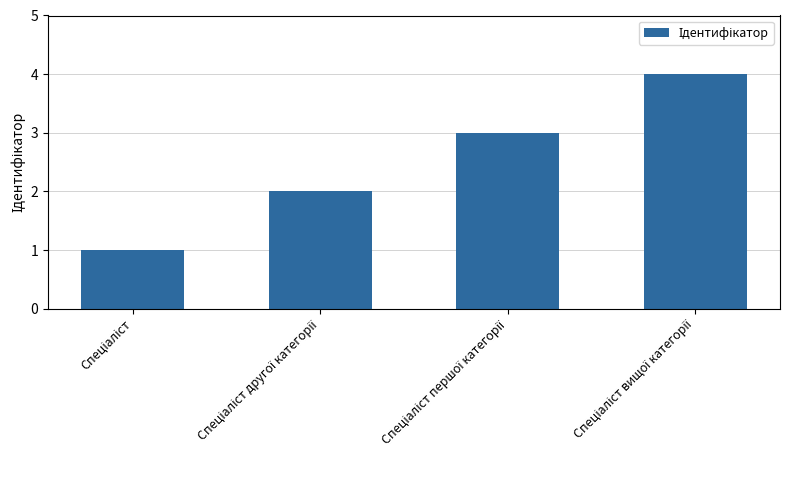

What is the greatest value displayed?

4